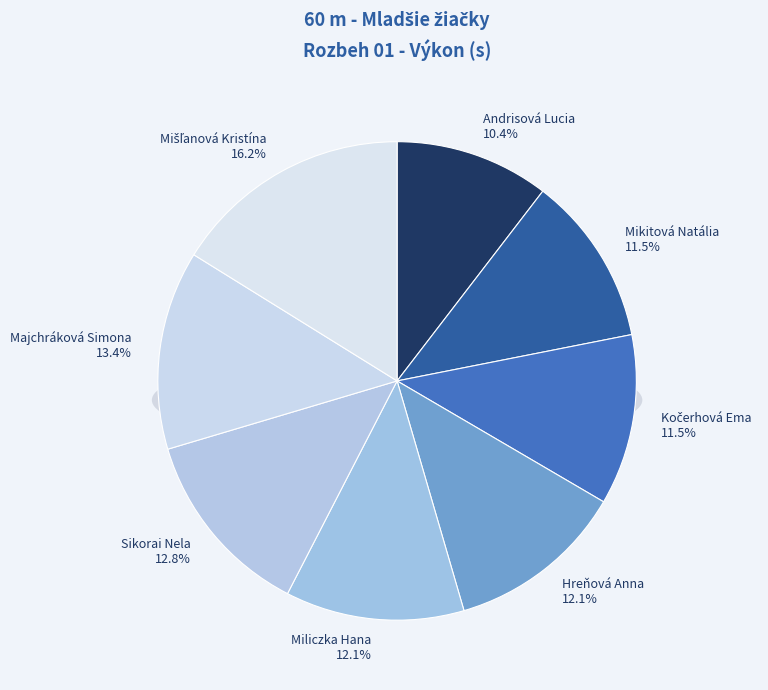

Rank the categories by value from highest to lowest.

Mišľanová Kristína, Majchráková Simona, Sikorai Nela, Miliczka Hana, Hreňová Anna, Kočerhová Ema, Mikitová Natália, Andrisová Lucia